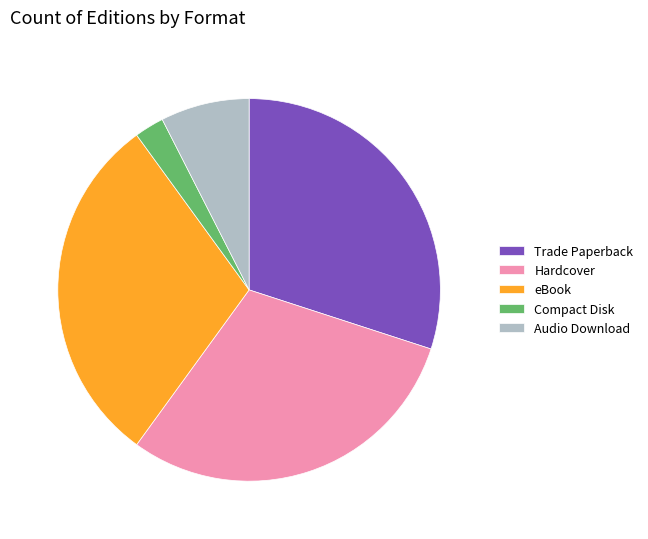

The Audio Download slice represents 15% of the pie. True or false?

False